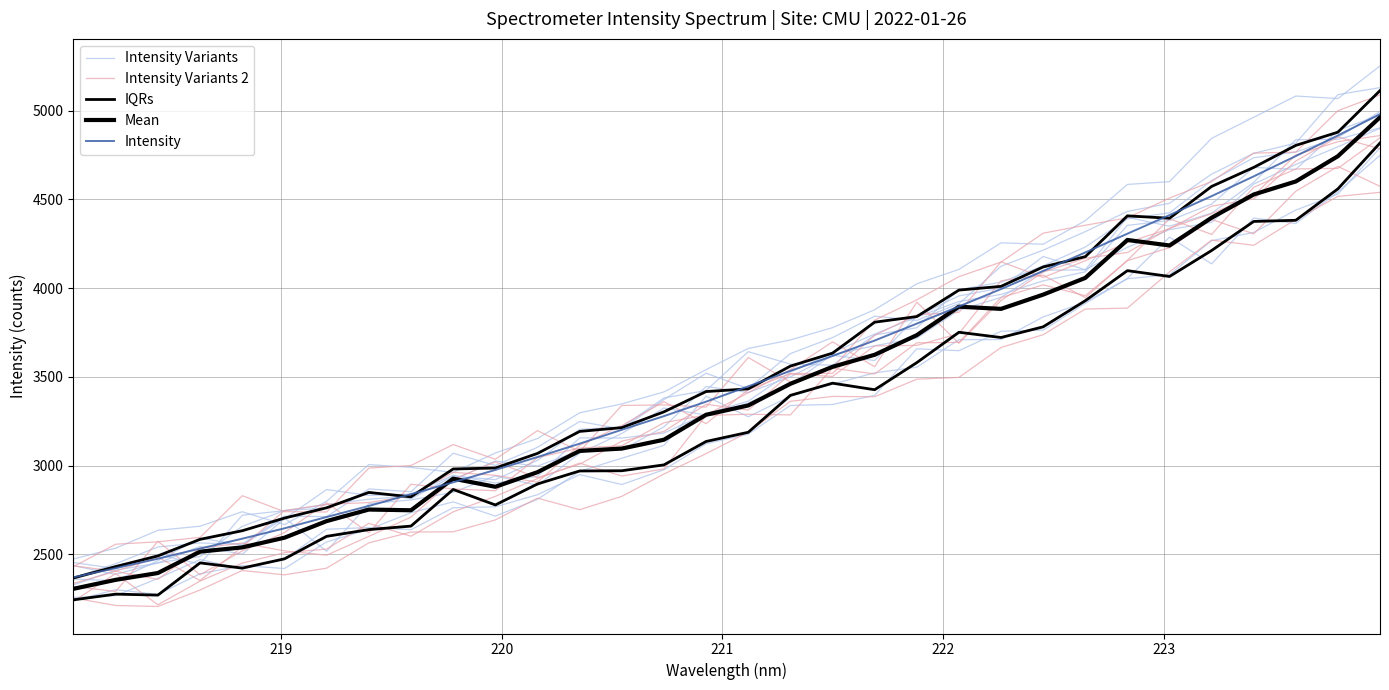

True or false: IQRs and Mean intersect in this chart.

False